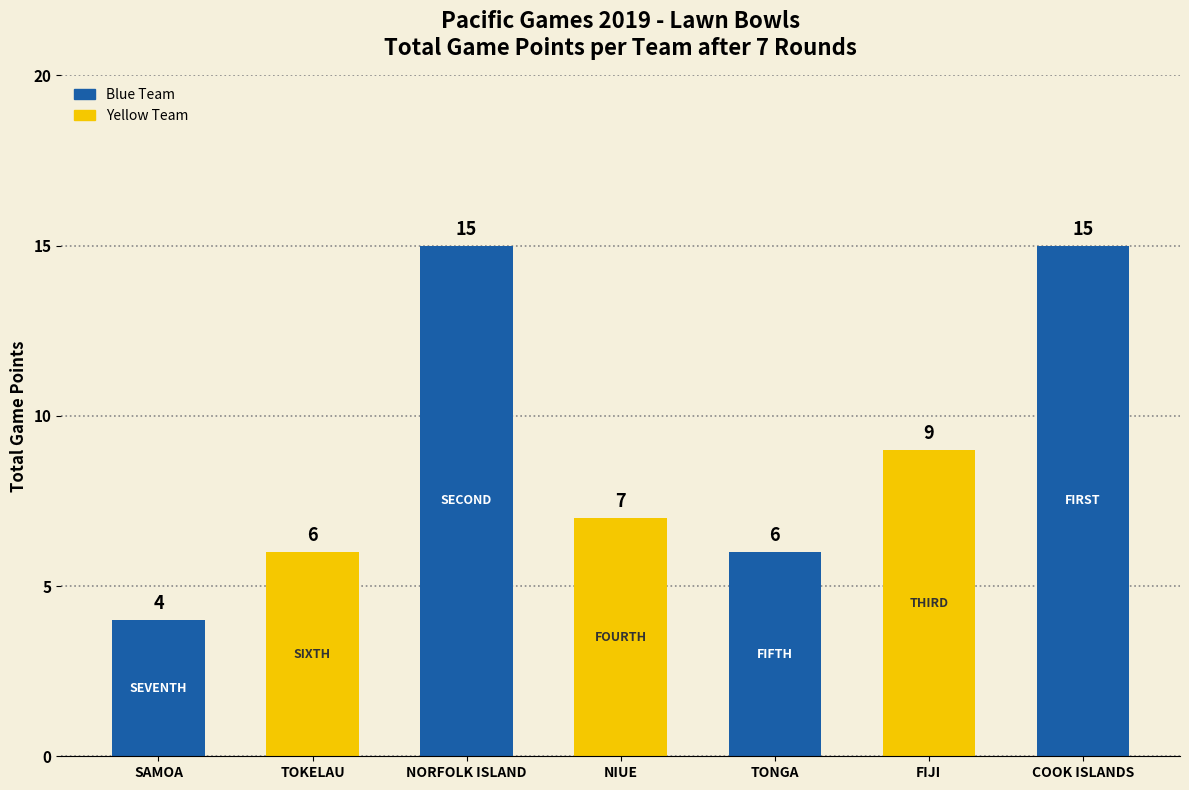

What is the change in value from TOKELAU to NORFOLK ISLAND?

+9